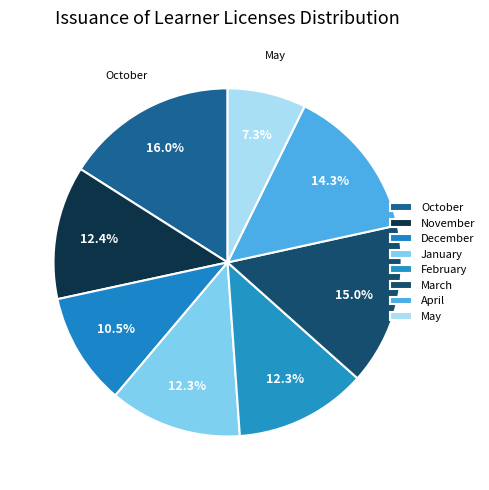

Is it true that December is 1% of the pie?

False